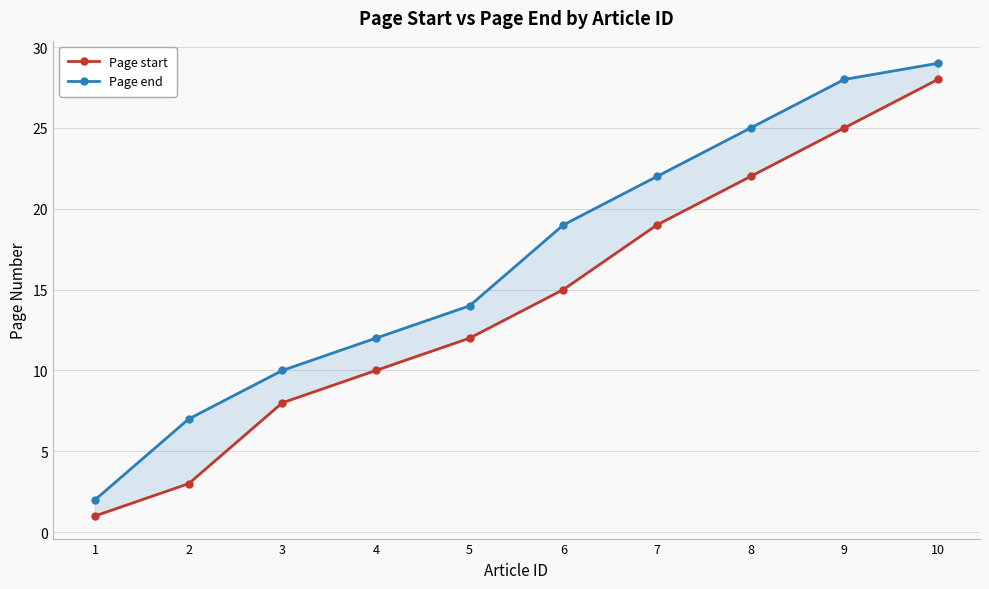

True or false: Page start and Page end cross at least once.

False